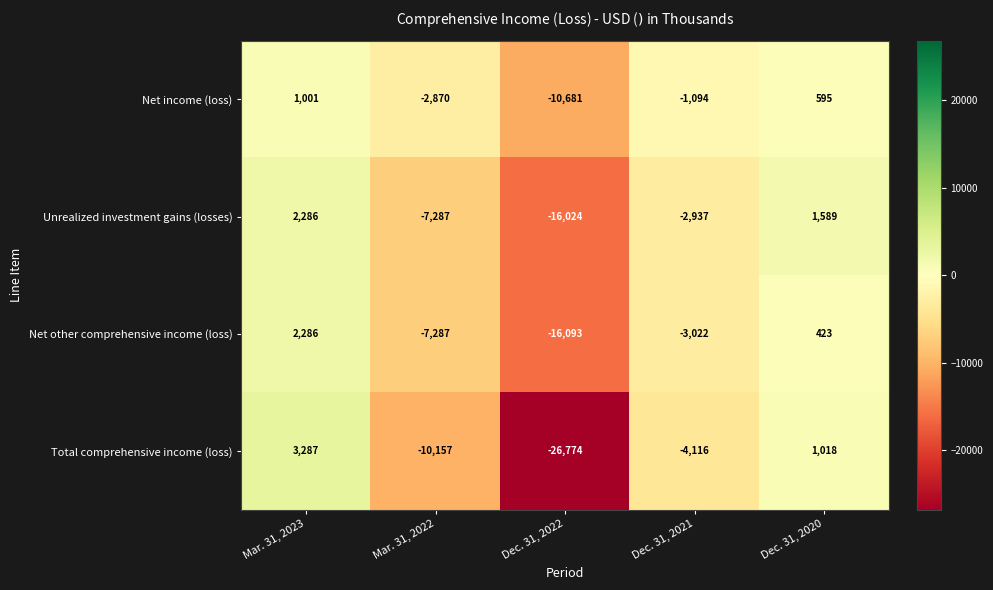

Reading left to right, list all the values displayed in this chart.

Net income (loss): 1001	-2870	-10681	-1094	595
Unrealized investment gains (losses): 2286	-7287	-16024	-2937	1589
Net other comprehensive income (loss): 2286	-7287	-16093	-3022	423
Total comprehensive income (loss): 3287	-10157	-26774	-4116	1018